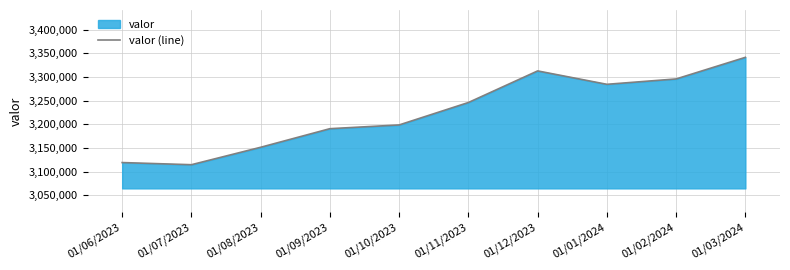

How many points are lower than both their immediate neighbors (excluding endpoints)?

2